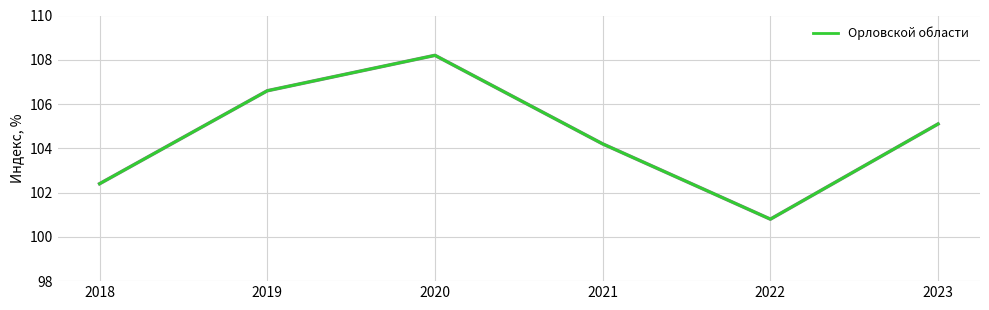

Approximately how many times larger is the value at 2018 compared to 2023?

1.0